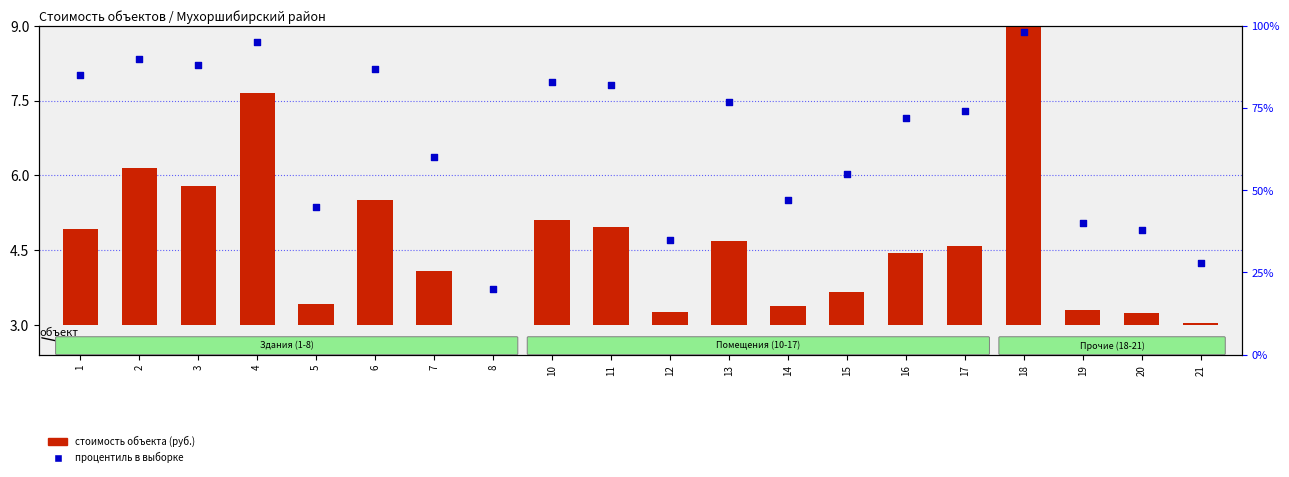

At how many categories does at least one series exceed 58?

12